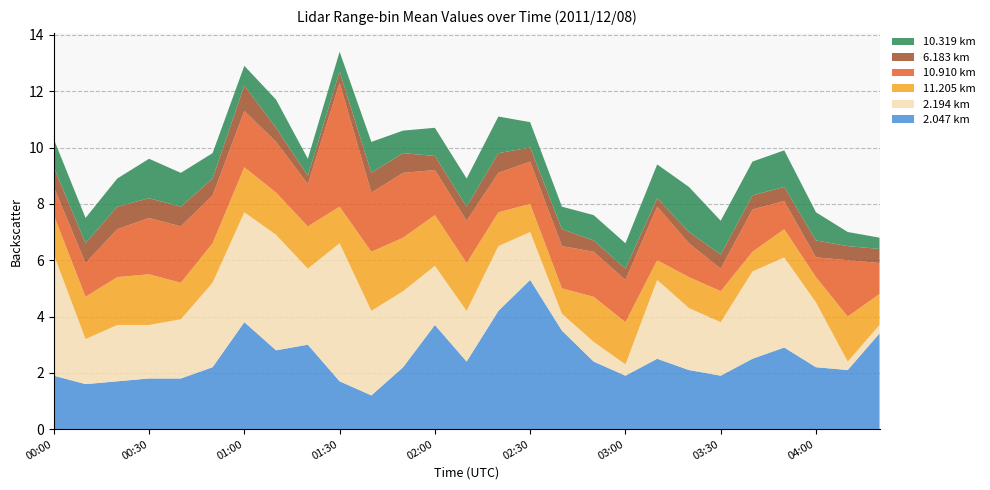

Reading left to right, extract all data points from this chart.

2.047: 1.9	1.6	1.7	1.8	1.8	2.2	3.8	2.8	3.0	1.7	1.2	2.2	3.7	2.4	4.2	5.3	3.5	2.4	1.9	2.5	2.1	1.9	2.5	2.9	2.2	2.1	3.4
2.194: 4.3	1.6	2.0	1.9	2.1	3.0	3.9	4.1	2.7	4.9	3.0	2.7	2.1	1.8	2.3	1.7	0.6	0.7	0.4	2.8	2.2	1.9	3.1	3.2	2.3	0.3	0.3
11.205: 1.4	1.5	1.7	1.8	1.3	1.4	1.6	1.5	1.5	1.3	2.1	1.9	1.8	1.7	1.2	1.0	0.9	1.6	1.5	0.7	1.1	1.1	0.7	1.0	0.9	1.6	1.1
10.910: 1.0	1.2	1.7	2.0	2.0	1.7	2.0	1.8	1.5	4.4	2.1	2.3	1.6	1.5	1.4	1.5	1.5	1.6	1.5	1.9	1.2	0.8	1.5	1.0	0.7	2.0	1.1
6.183: 0.7	0.7	0.8	0.7	0.7	0.6	0.9	0.5	0.3	0.4	0.7	0.7	0.5	0.5	0.7	0.5	0.6	0.4	0.4	0.3	0.4	0.5	0.5	0.5	0.6	0.5	0.5
10.319: 1.0	0.9	1.0	1.4	1.2	0.9	0.7	1.0	0.6	0.7	1.1	0.8	1.0	1.0	1.3	0.9	0.8	0.9	0.9	1.2	1.6	1.2	1.2	1.3	1.0	0.5	0.4